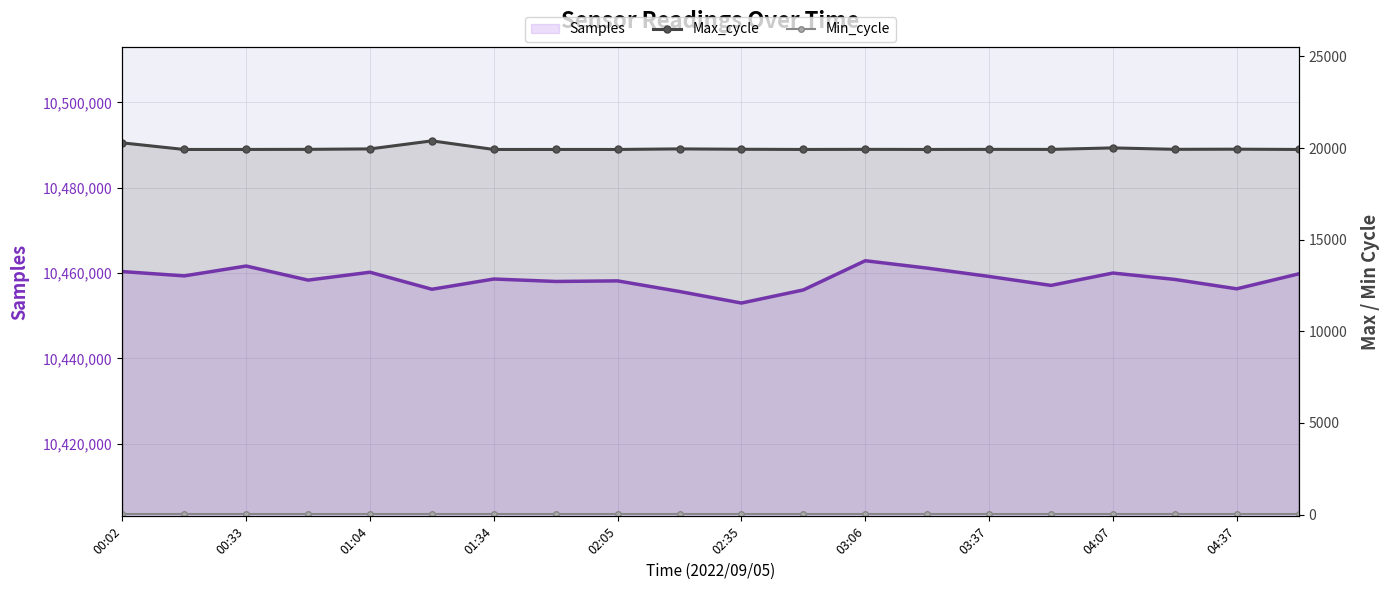

Where does the Max_cycle series first go above 19931?

00:02